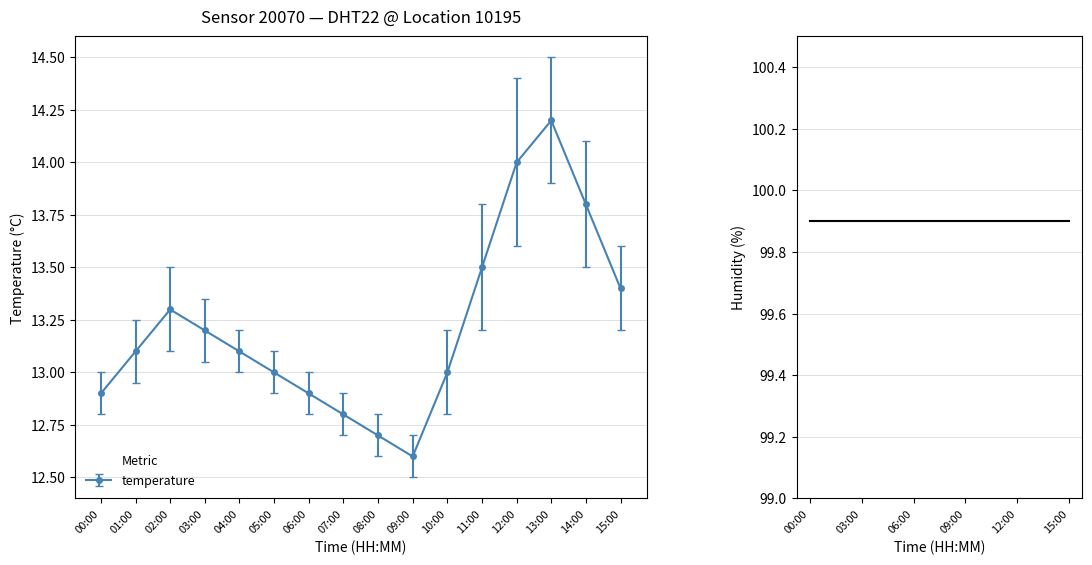

Which label corresponds to the smallest value in the chart?

09:00